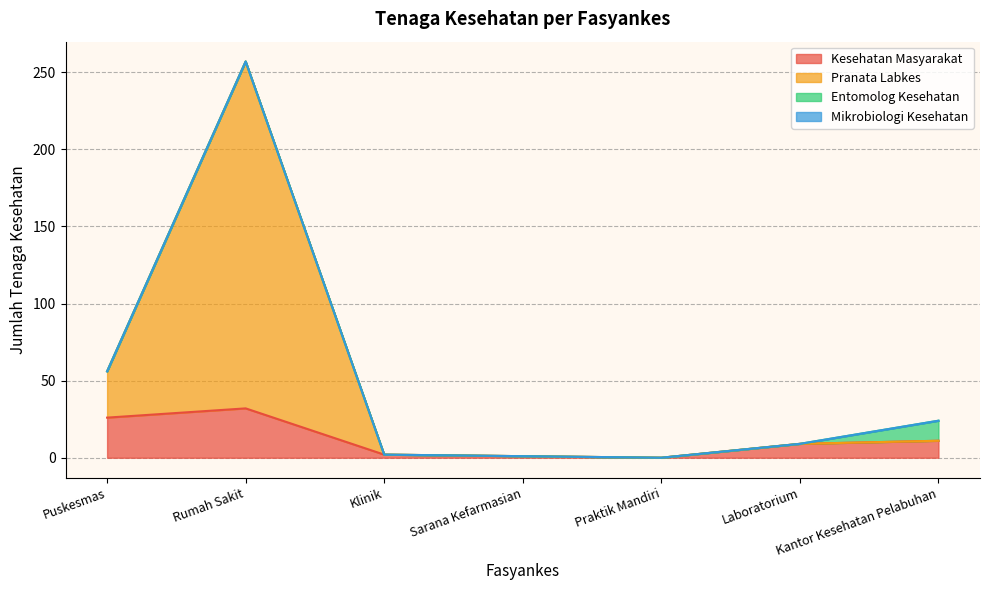

At how many categories does at least one series exceed 177?

1